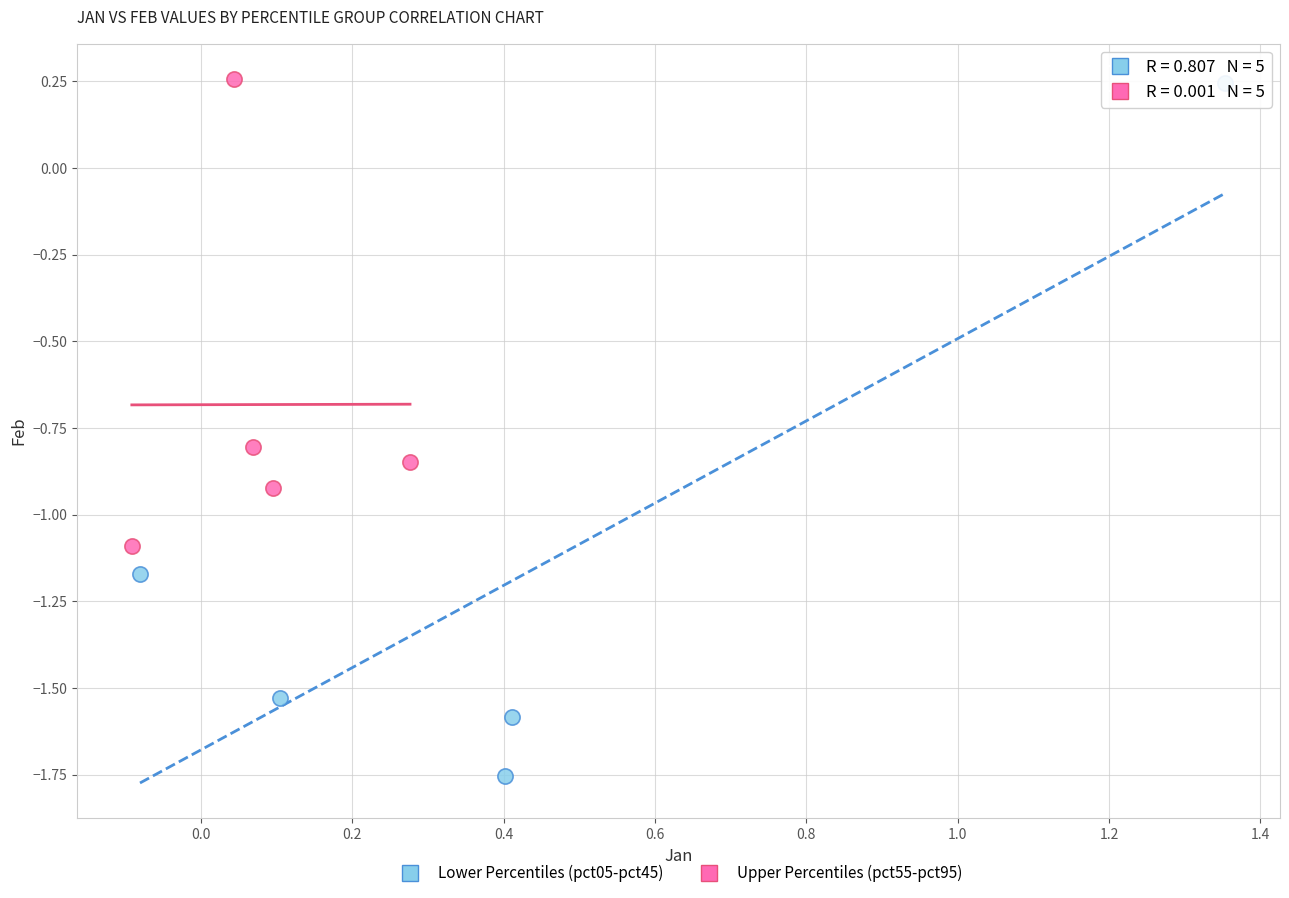

Which series contains the lowest Y value?

Lower Percentiles (pct05-pct45)